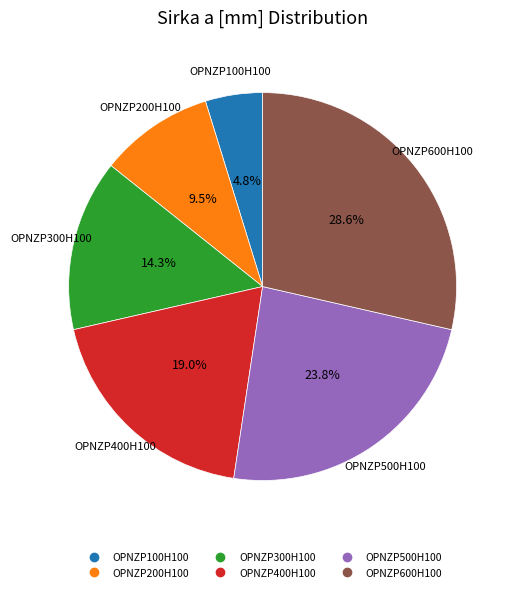

Which has a higher value, OPNZP100H100 or OPNZP400H100?

OPNZP400H100